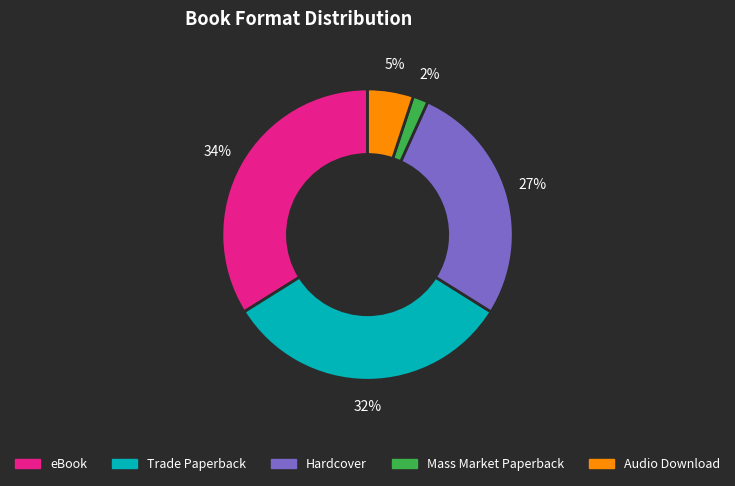

Do Mass Market Paperback and Audio Download together represent more than half of the pie?

No